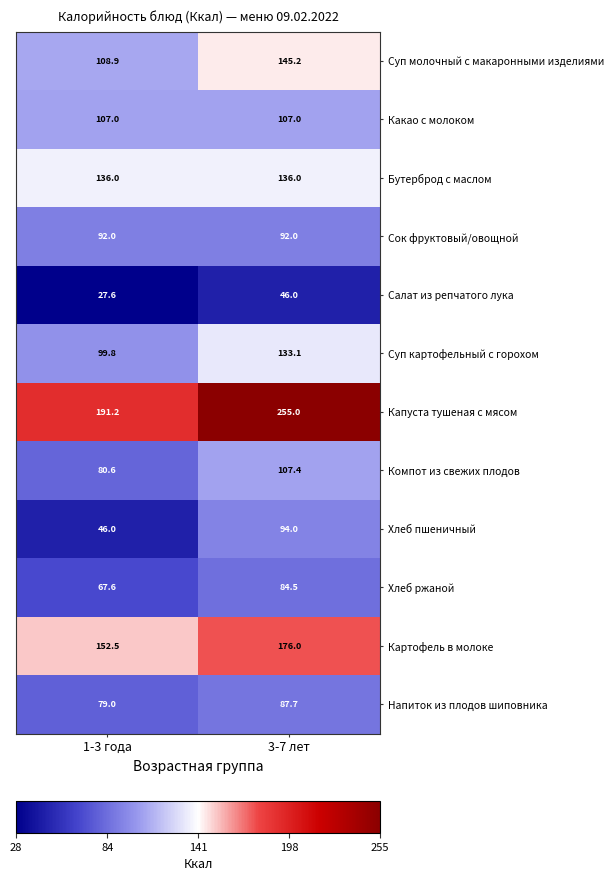

What is the sum of all Бутерброд с маслом values?

272.0